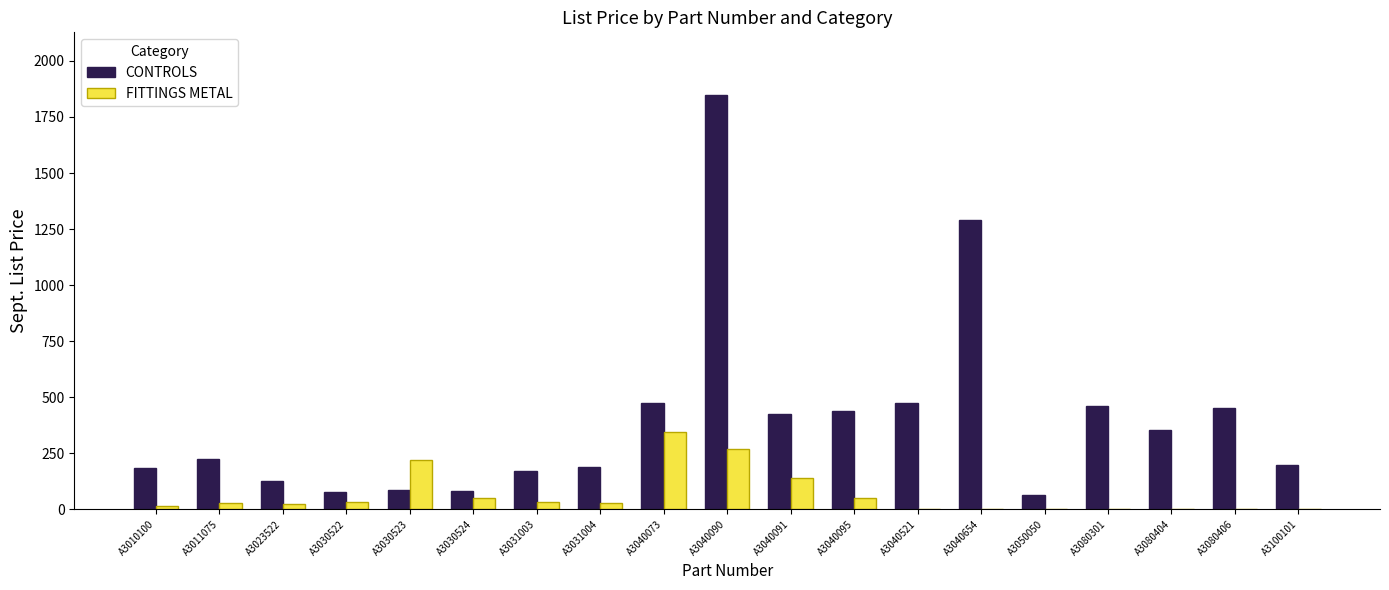

Is it true that FITTINGS METAL equals 225.4 at A3050050?

False